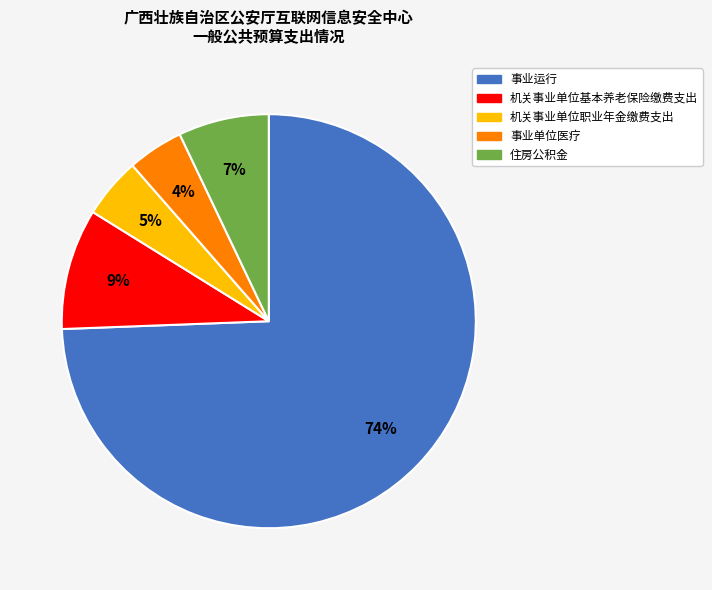

How many slices are in this pie chart?

5